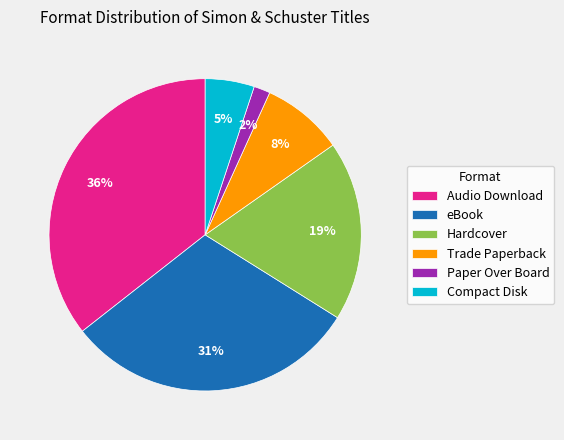

Do Hardcover and Paper Over Board together represent more than half of the pie?

No